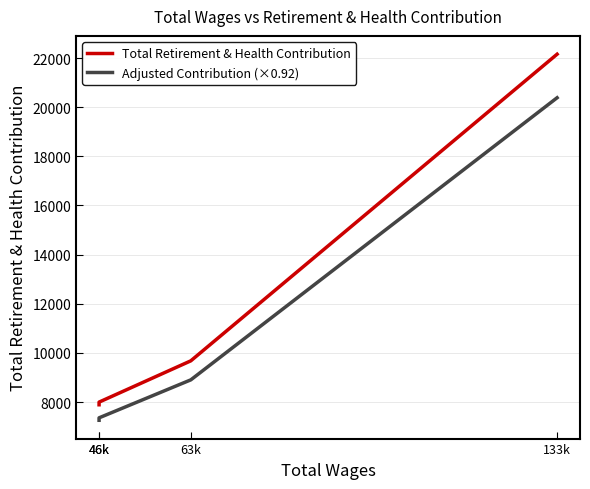

Reading right to left, transcribe all the data shown in this chart.

Total Retirement & Health Contribution: 133k=22157.0	63k=9678.0	46k=7998.0	46k=7890.0
Adjusted Contribution (×0.92): 133k=20384.4	63k=8903.8	46k=7358.2	46k=7258.8